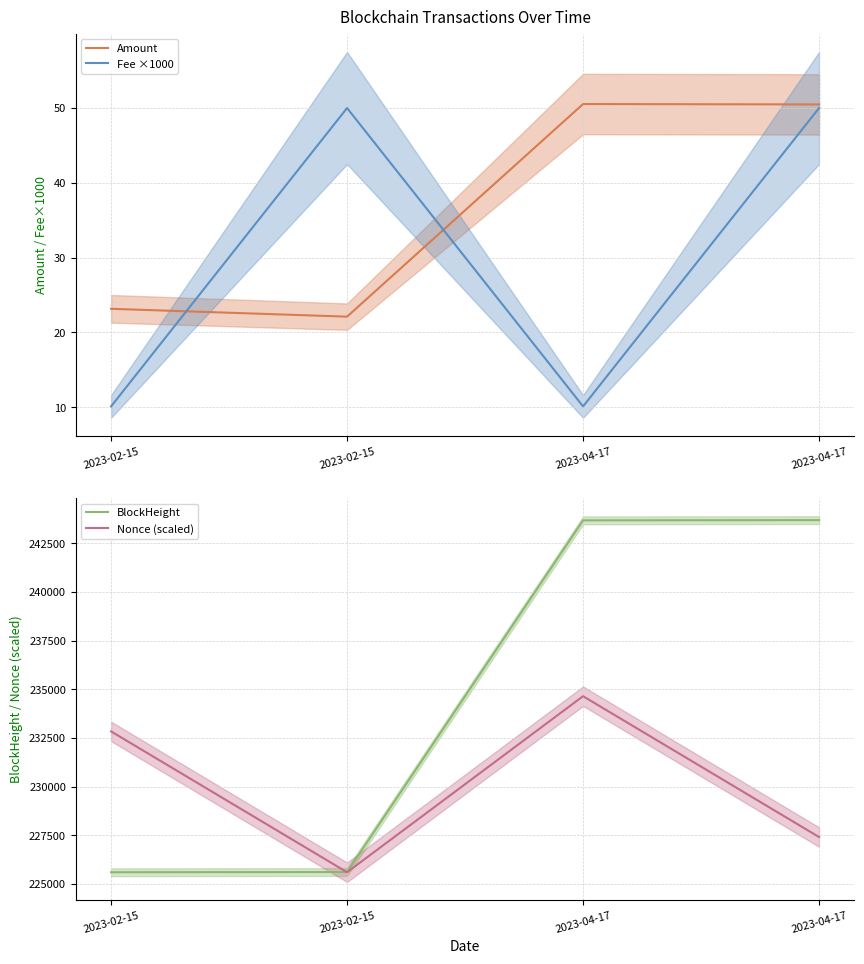

True or false: Nonce (scaled) has a value of 225601.0 at 2023-02-15.

True